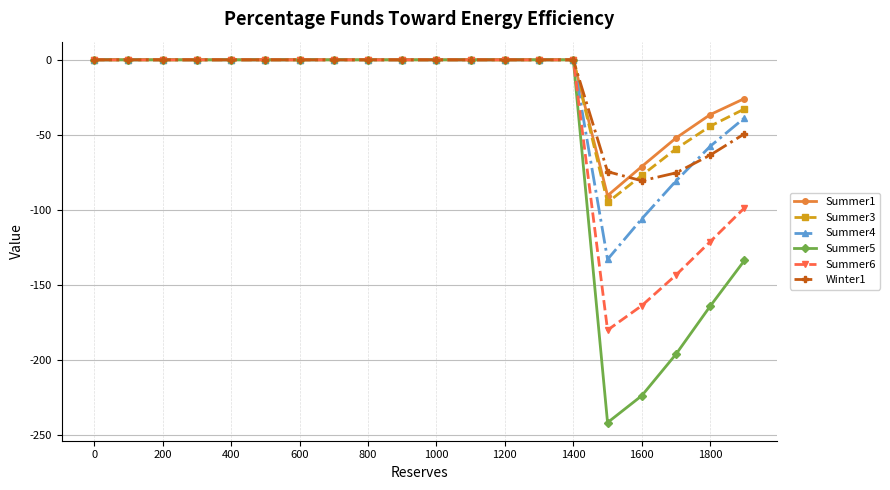

What is the minimum value for Summer1?

-90.6